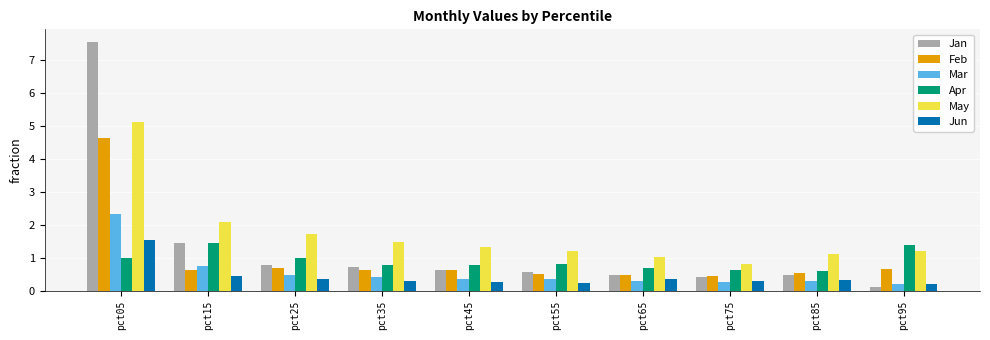

Is the value of May at pct25 greater than the value of Jun at pct55?

Yes